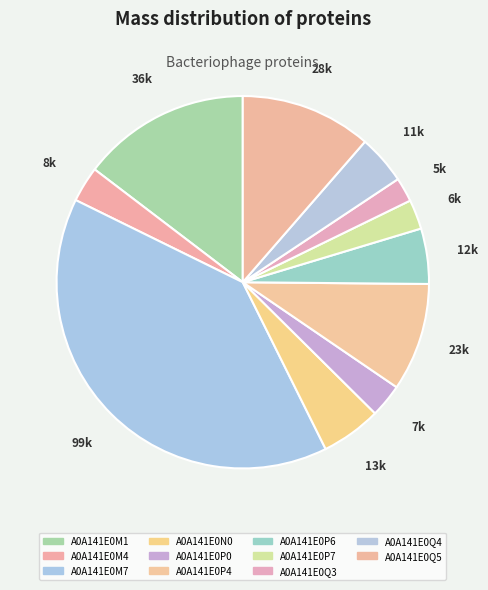

What is the change in value from A0A141E0P4 to A0A141E0Q3?

-18078.6